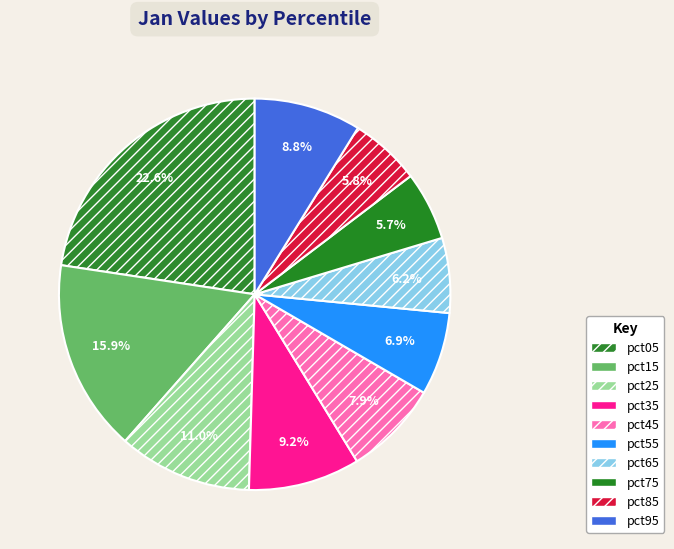

What percentage do pct85 and pct15 together represent?

21.7%